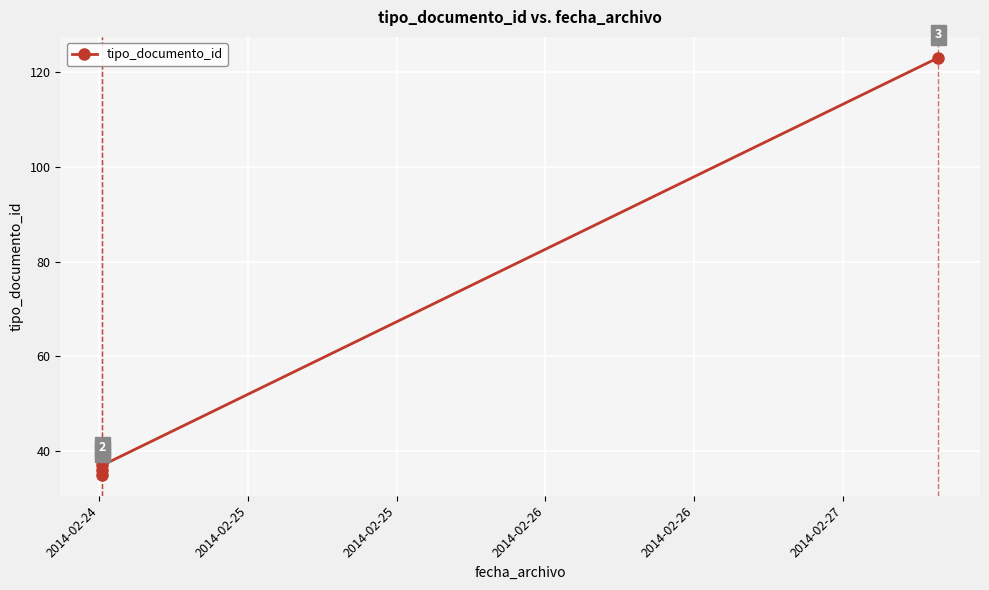

Reading left to right, extract all data points from this chart.

35	38	36	39	37	123